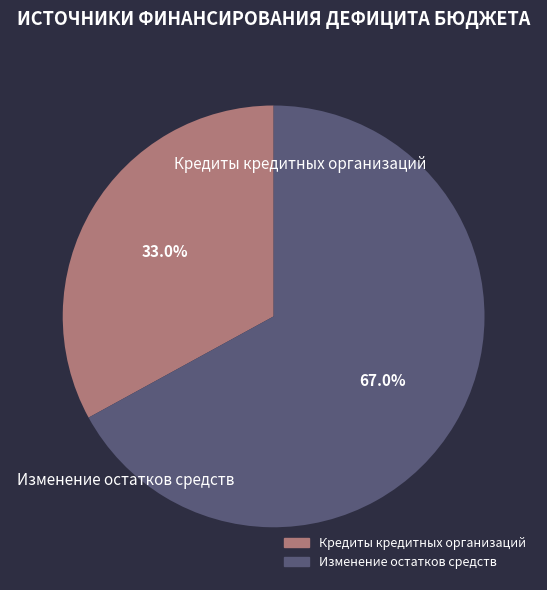

Between Кредиты кредитных организаций and Изменение остатков средств, which is larger?

Изменение остатков средств